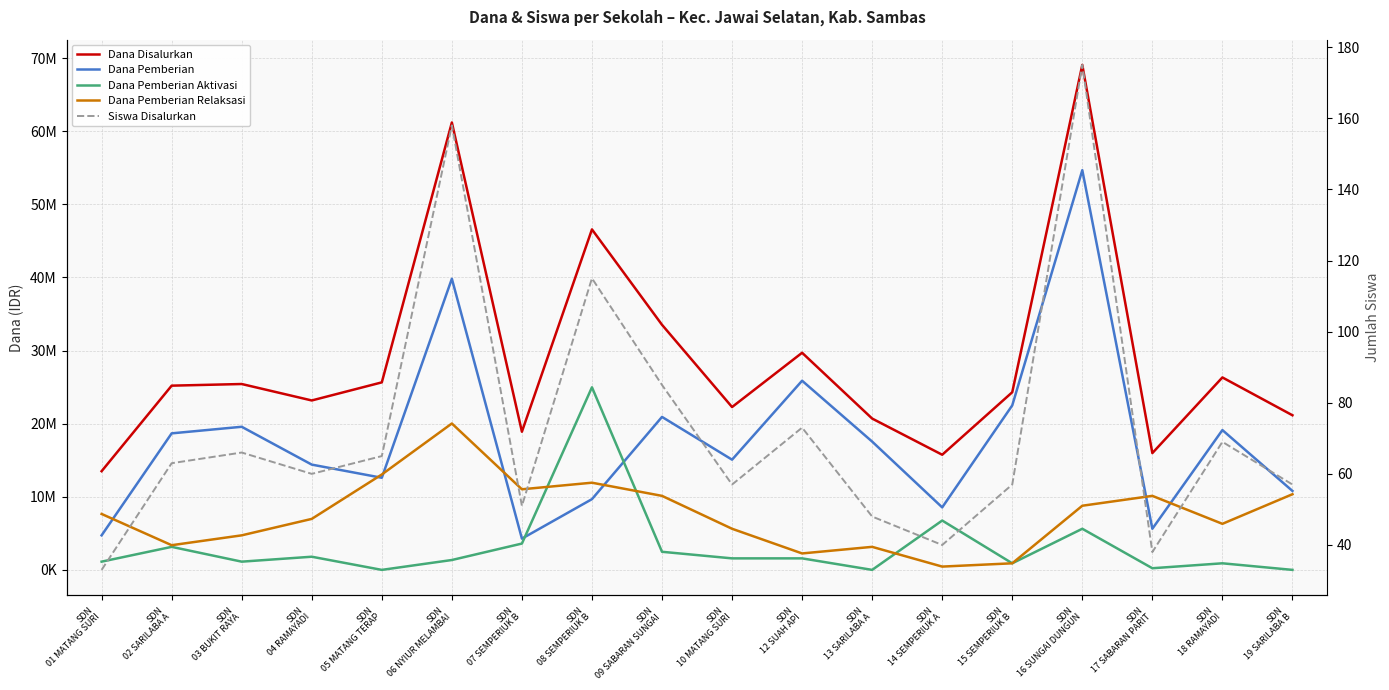

What position from the left is SDN
05 MATANG TERAP?

5